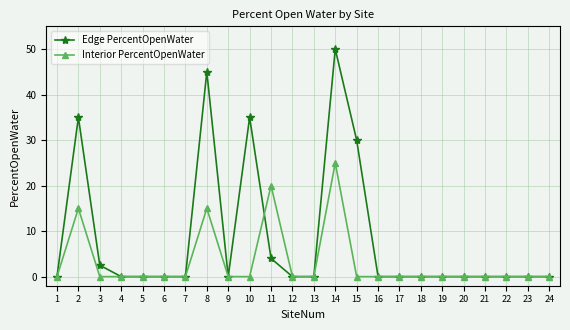

True or false: Interior PercentOpenWater and Edge PercentOpenWater intersect in this chart.

True